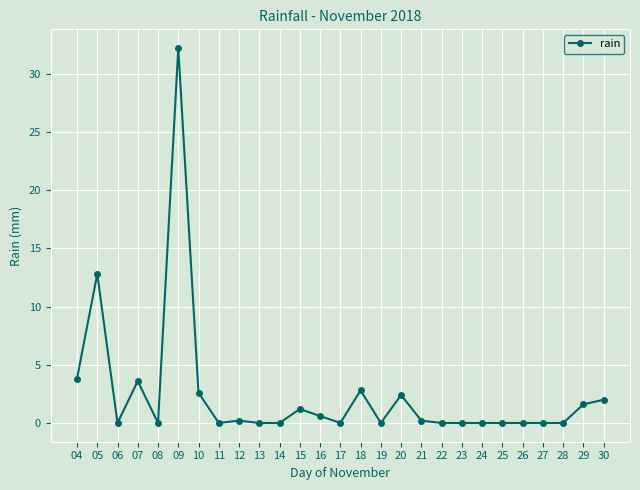

At which category does the data reach its first local peak?

05